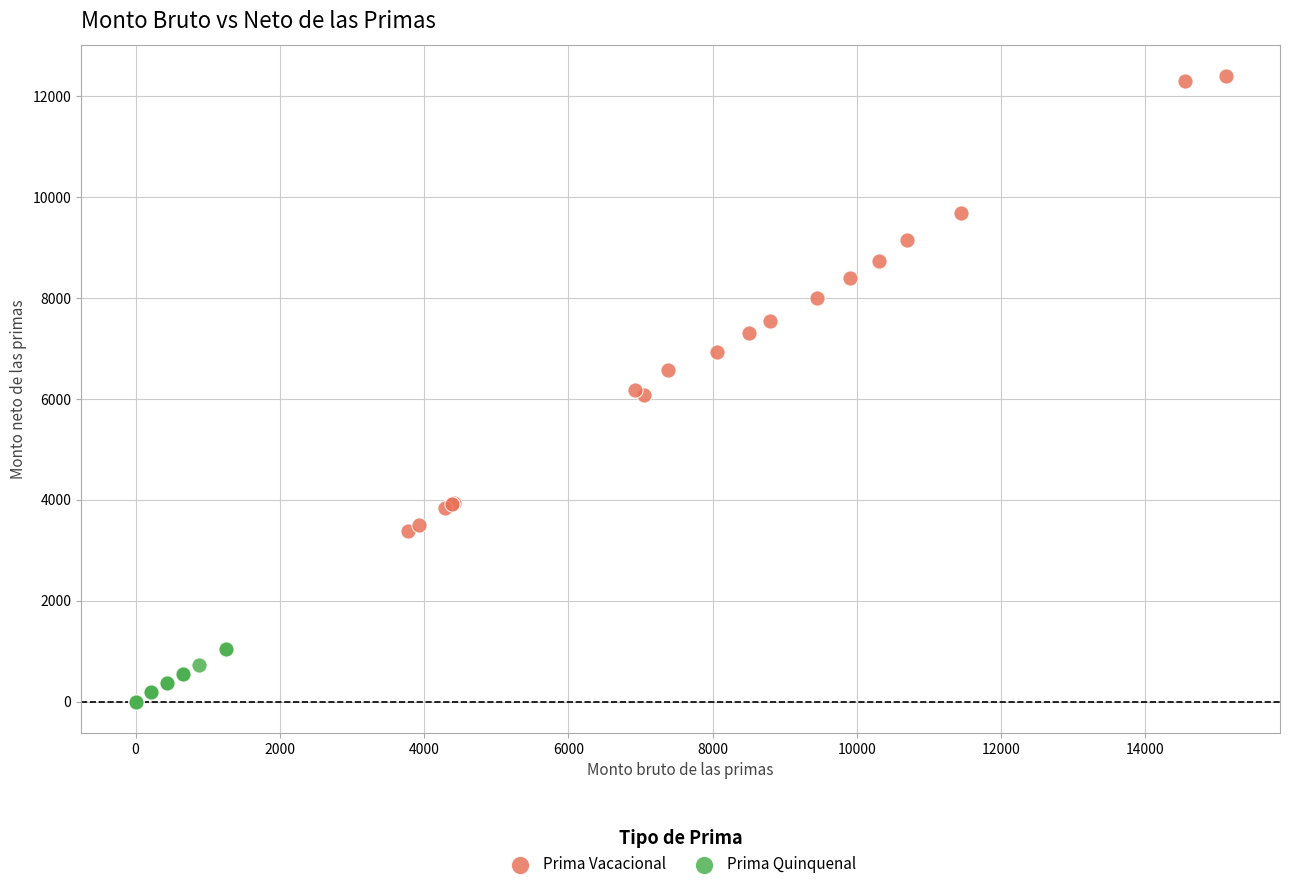

Which series contains the highest Y value?

Prima Vacacional